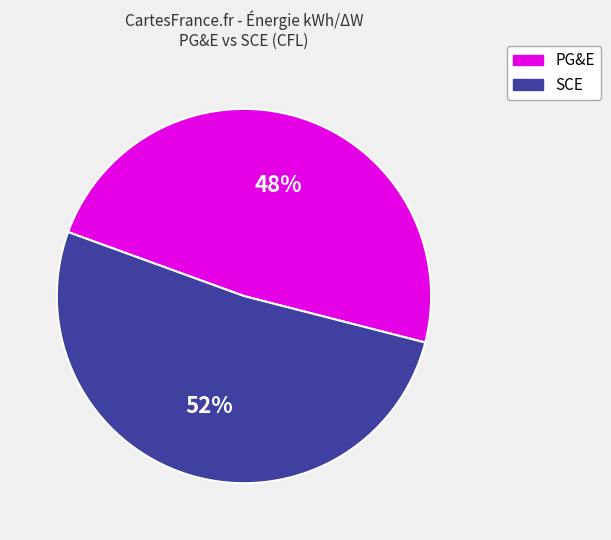

How many segments does this pie chart have?

2